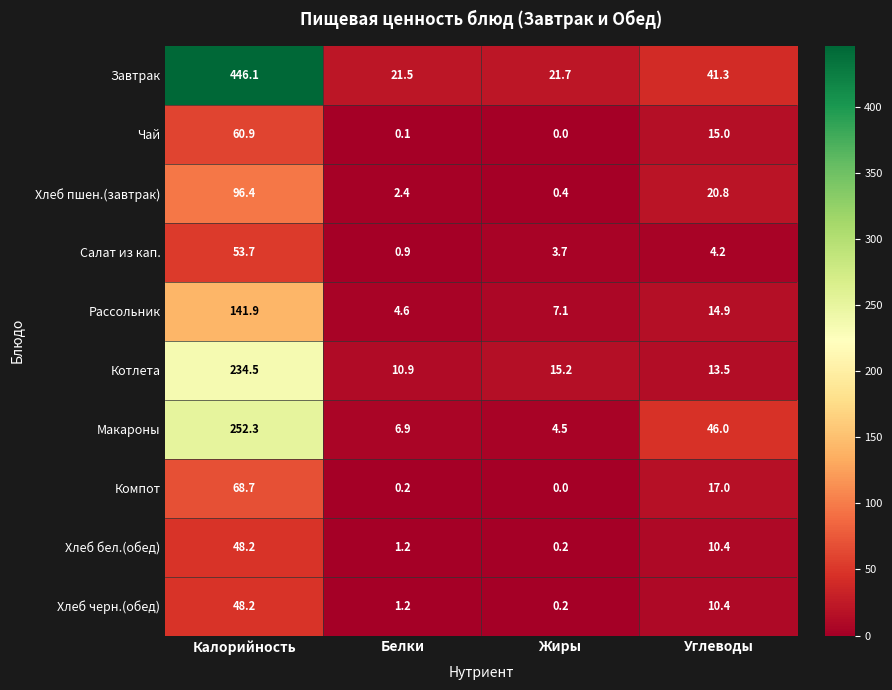

At which label does Завтрак first exceed 41?

Калорийность